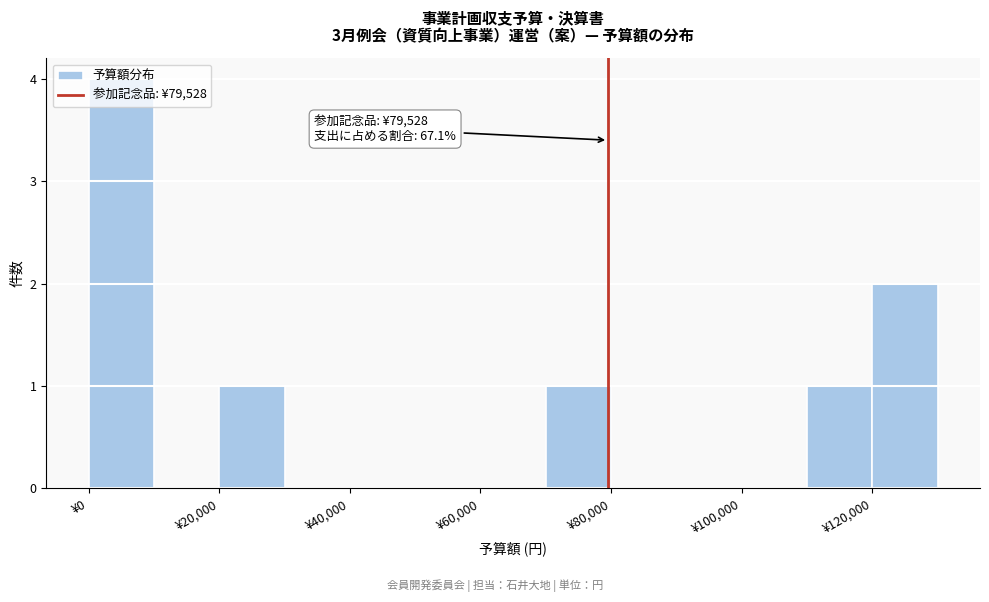

Over which range of the x-axis is the bar tallest?

0 to 10000